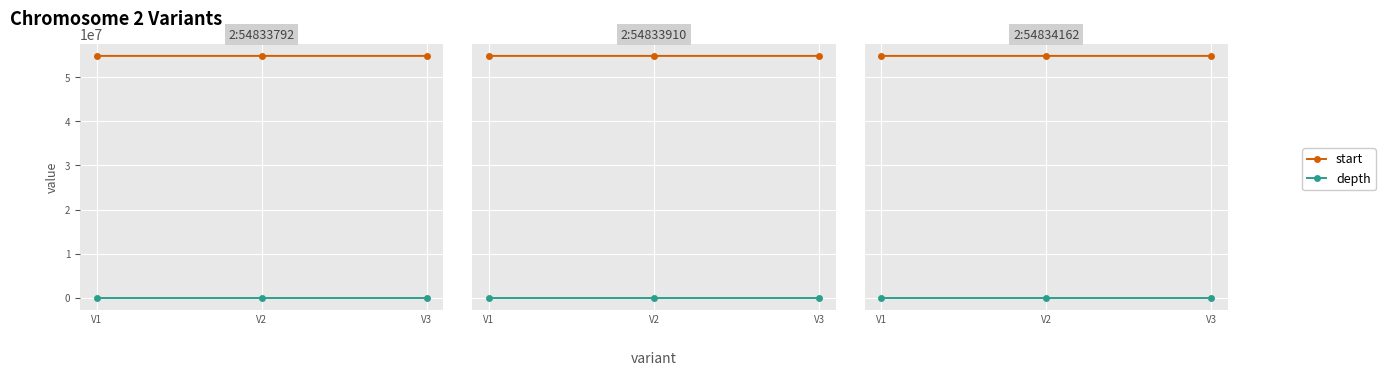

At how many categories does at least one series exceed 21624603?

3